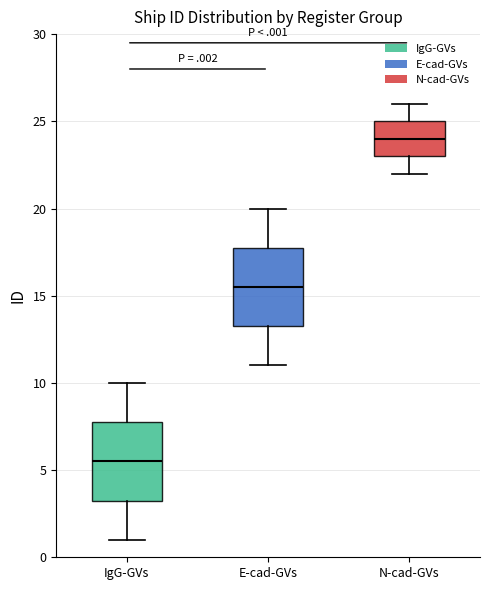

Where does the median line of the box for E-cad-GVs sit on the y-axis? The values are not printed on the chart, so give them approximately, as read against the axis.

15.5